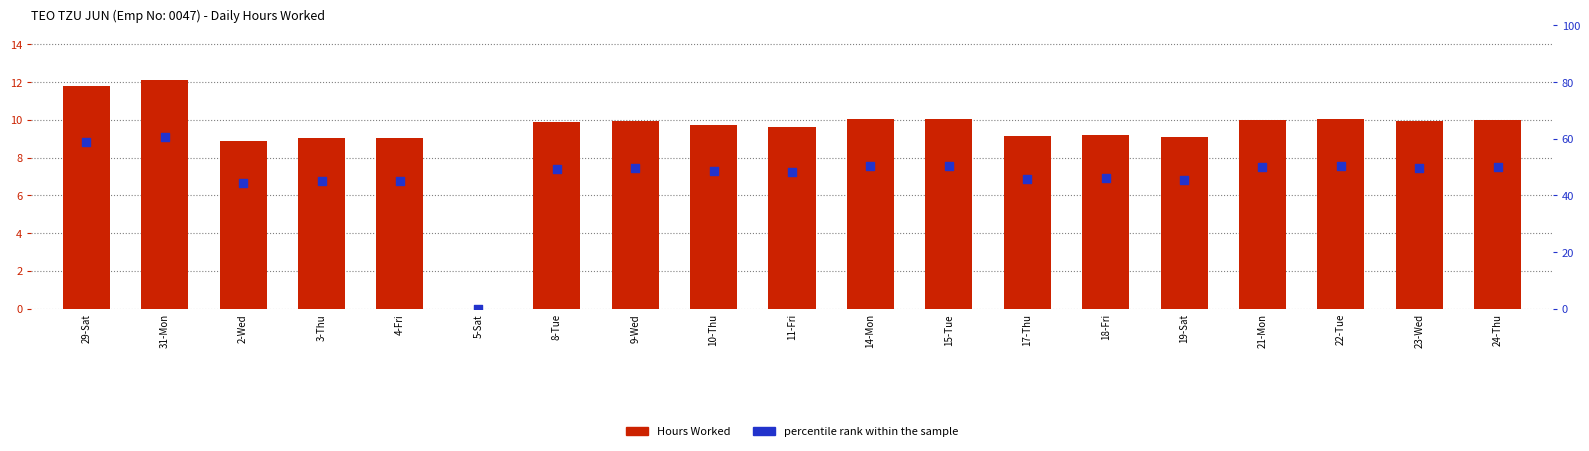

Which series has the widest spread of Y values?

percentile rank within the sample